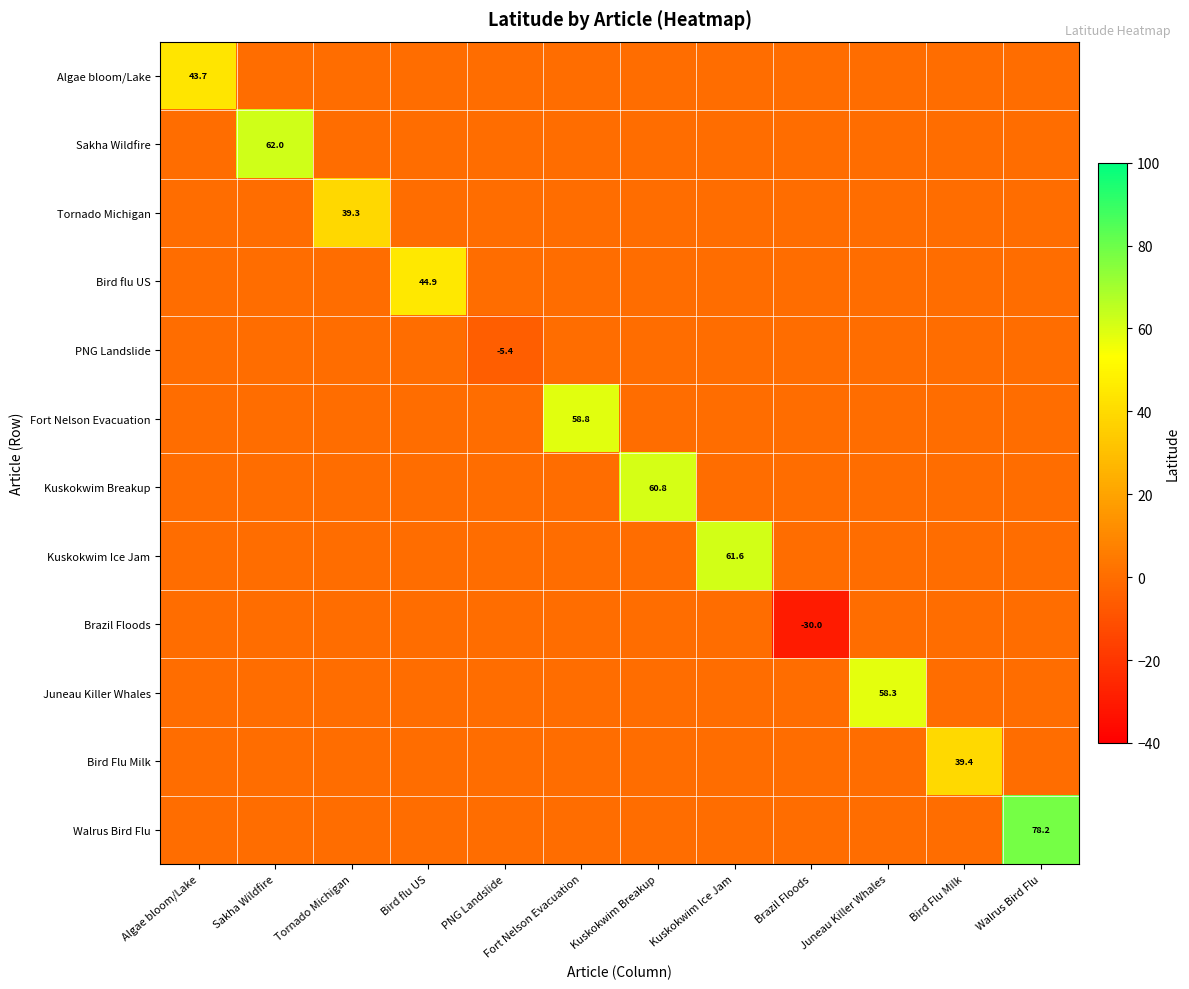

Is it true that Bird Flu Milk equals 0.0 at Fort Nelson Evacuation?

True